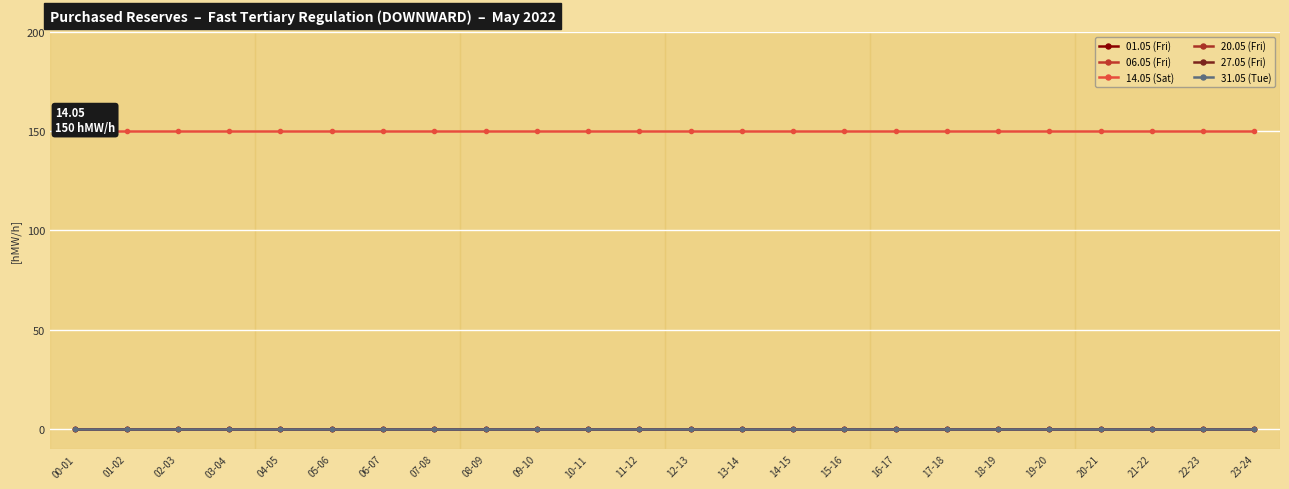

At which category is the sum across all series the highest?

00-01